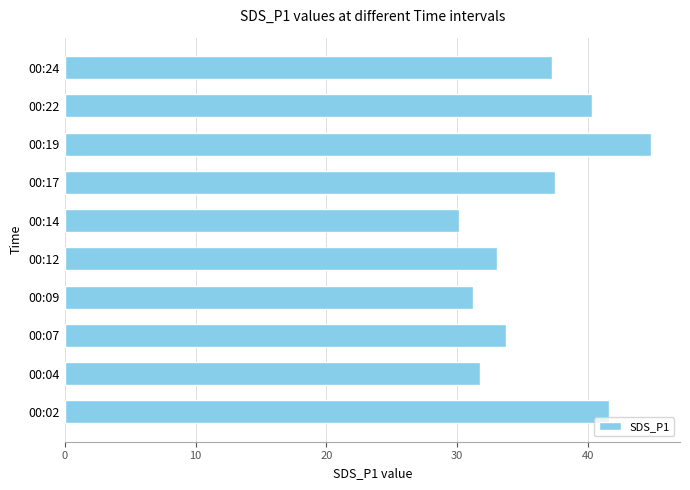

Is it true that the value at 00:02 is 41.6?

True